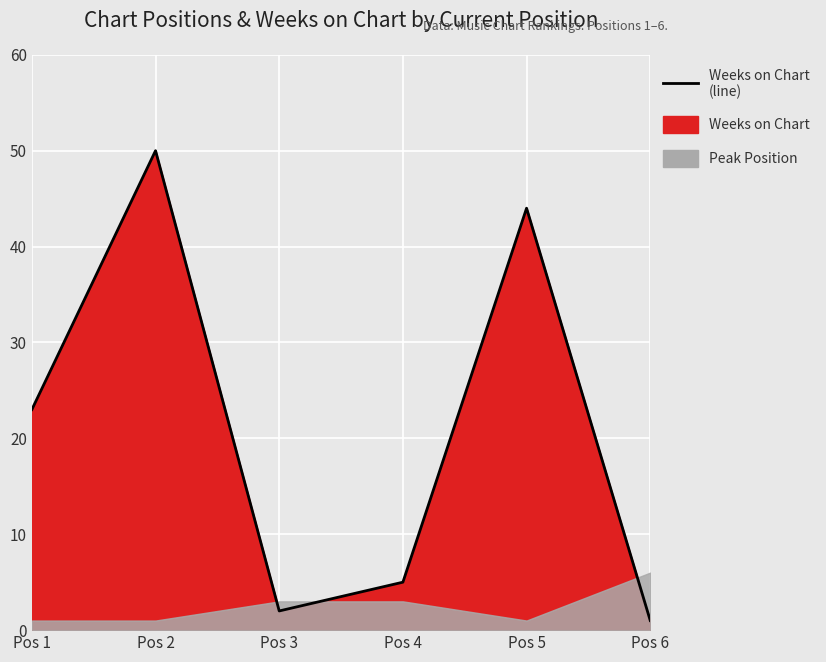

Does the chart display data point markers on the line(s)?

No